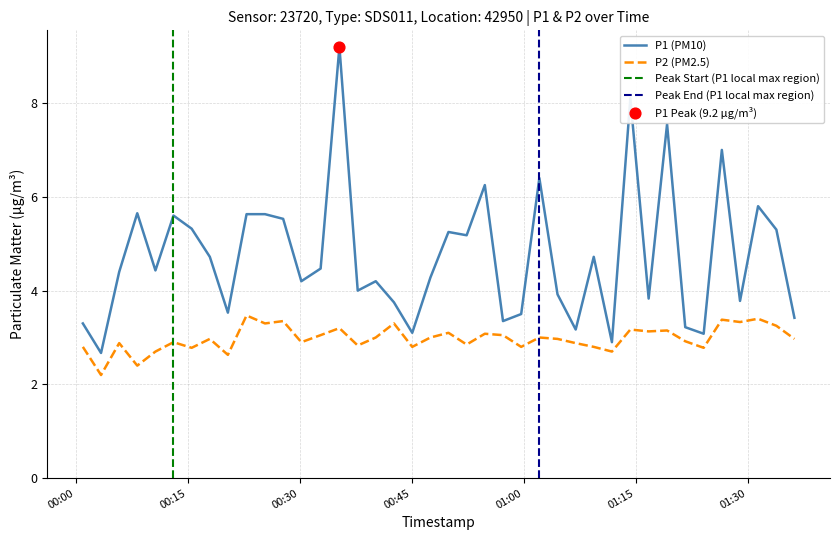

Which series contains the lowest Y value?

P2